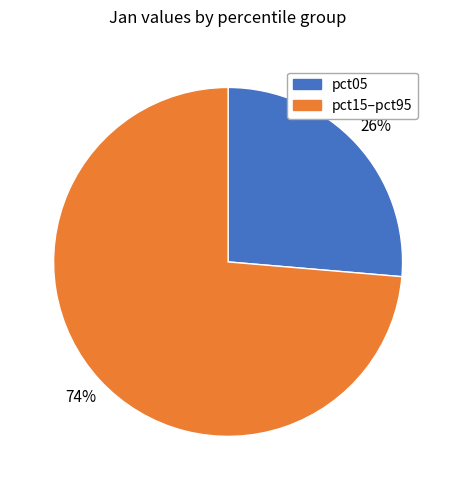

Is pct05 the majority of the pie?

No